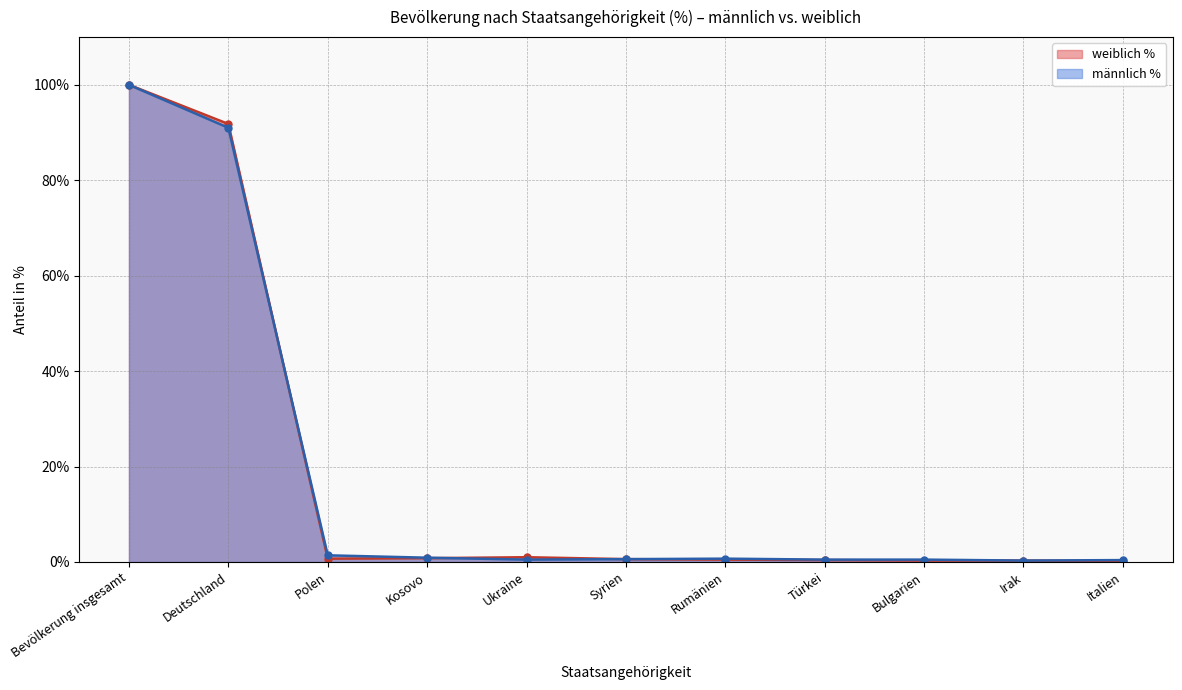

At which label does weiblich % reach its minimum?

Italien